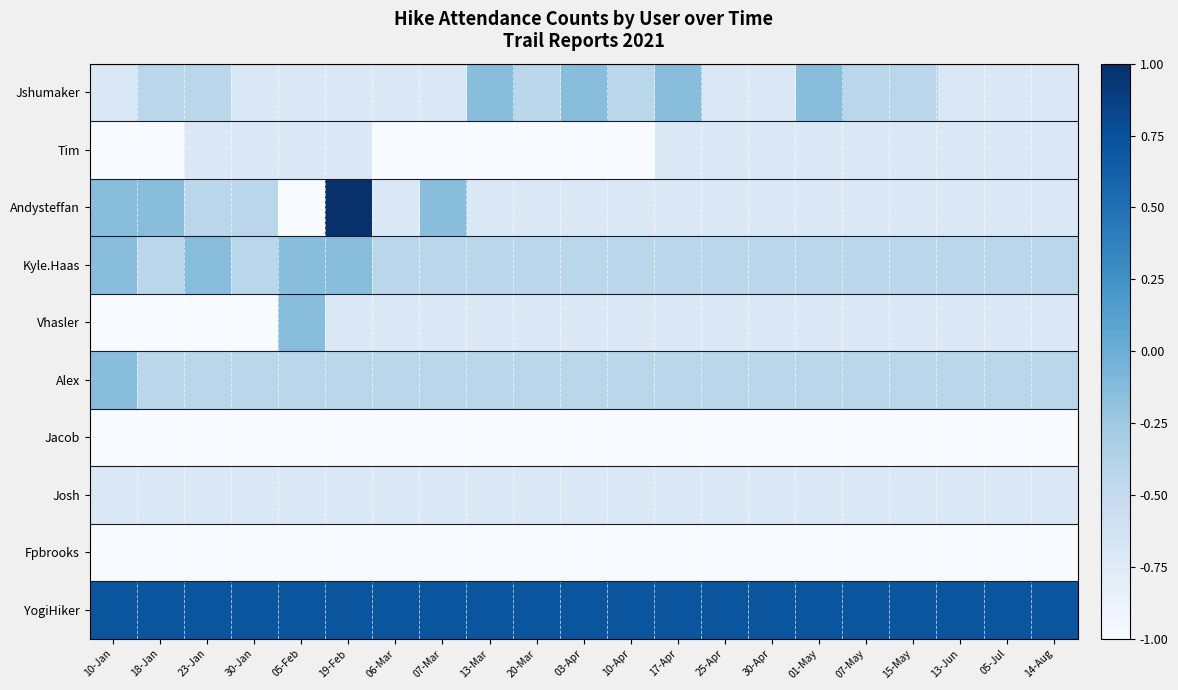

Rank the series by their maximum value, from highest to lowest.

Andysteffan, YogiHiker, Jshumaker, Kyle.Haas, Vhasler, Alex, Tim, Josh, Jacob, Fpbrooks